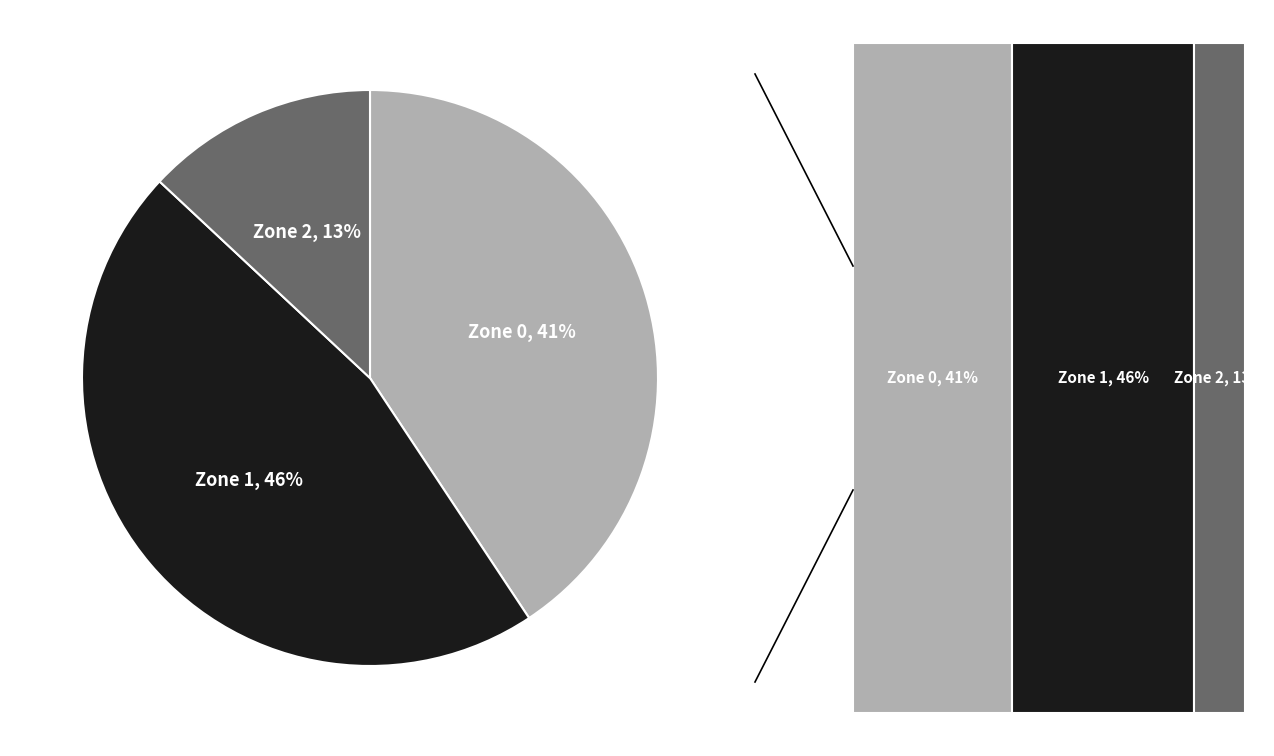

Which has a higher value, Zone 0 or Zone 2?

Zone 0